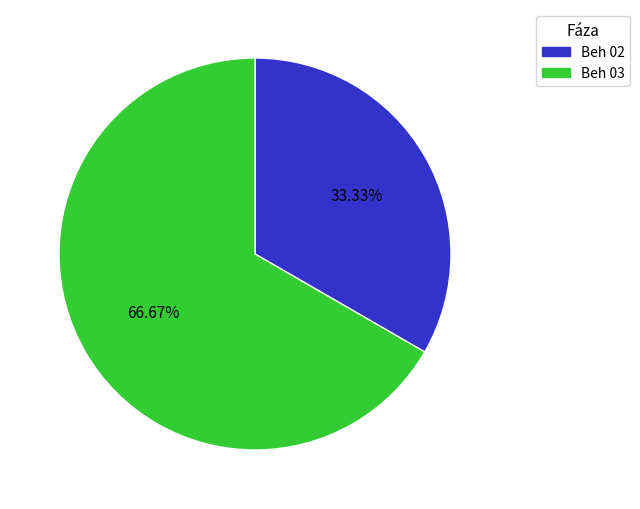

Between Beh 02 and Beh 03, which is larger?

Beh 03